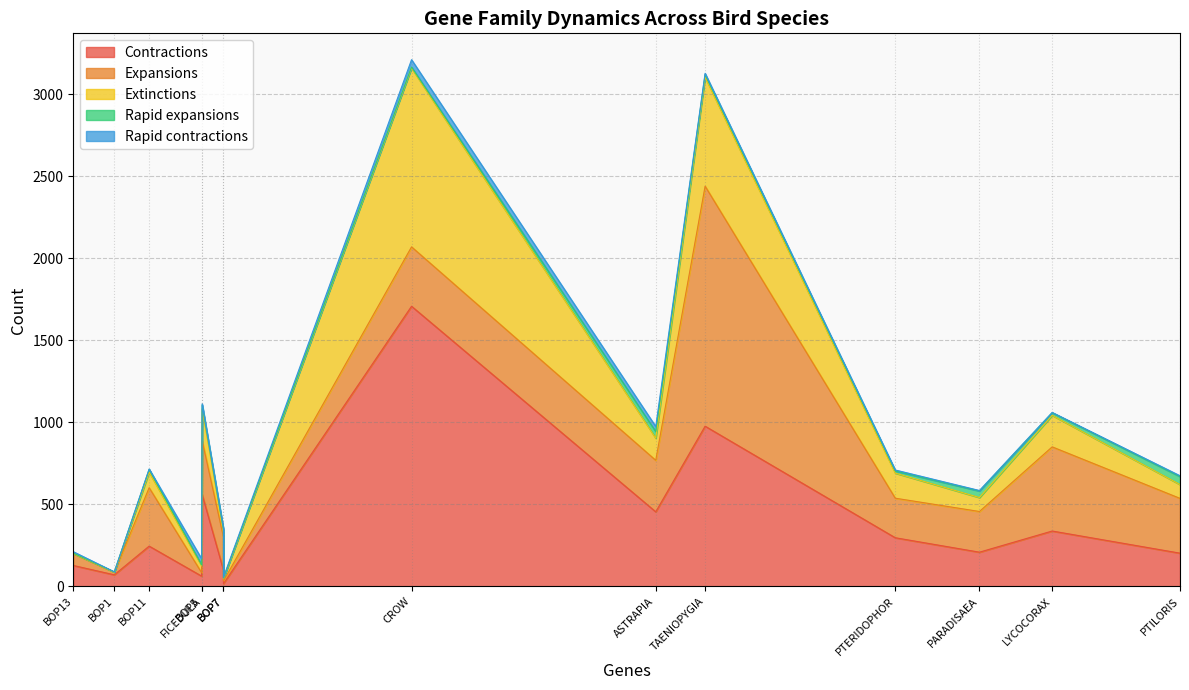

Reading left to right, what are all the values shown in this chart?

Contractions: ASTRAPIA=455	LYCOCORAX=338	PTILORIS=203	PARADISAEA=209	PTERIDOPHOR=297	CROW=1708	FICEDULA=560	TAENIOPYGIA=977	BOP1=71	BOP5=63	BOP7=17	BOP9=99	BOP11=246	BOP13=128
Expansions: ASTRAPIA=314	LYCOCORAX=513	PTILORIS=334	PARADISAEA=248	PTERIDOPHOR=241	CROW=362	FICEDULA=329	TAENIOPYGIA=1463	BOP1=16	BOP5=21	BOP7=16	BOP9=202	BOP11=356	BOP13=73
Extinctions: ASTRAPIA=135	LYCOCORAX=192	PTILORIS=84	PARADISAEA=85	PTERIDOPHOR=153	CROW=1090	FICEDULA=194	TAENIOPYGIA=664	BOP1=0	BOP5=42	BOP7=14	BOP9=33	BOP11=95	BOP13=0
Rapid expansions: ASTRAPIA=40	LYCOCORAX=16	PTILORIS=49	PARADISAEA=40	PTERIDOPHOR=13	CROW=6	FICEDULA=23	TAENIOPYGIA=17	BOP1=2	BOP5=5	BOP7=4	BOP9=13	BOP11=17	BOP13=2
Rapid contractions: ASTRAPIA=31	LYCOCORAX=2	PTILORIS=5	PARADISAEA=3	PTERIDOPHOR=6	CROW=45	FICEDULA=7	TAENIOPYGIA=7	BOP1=0	BOP5=38	BOP7=5	BOP9=6	BOP11=2	BOP13=9